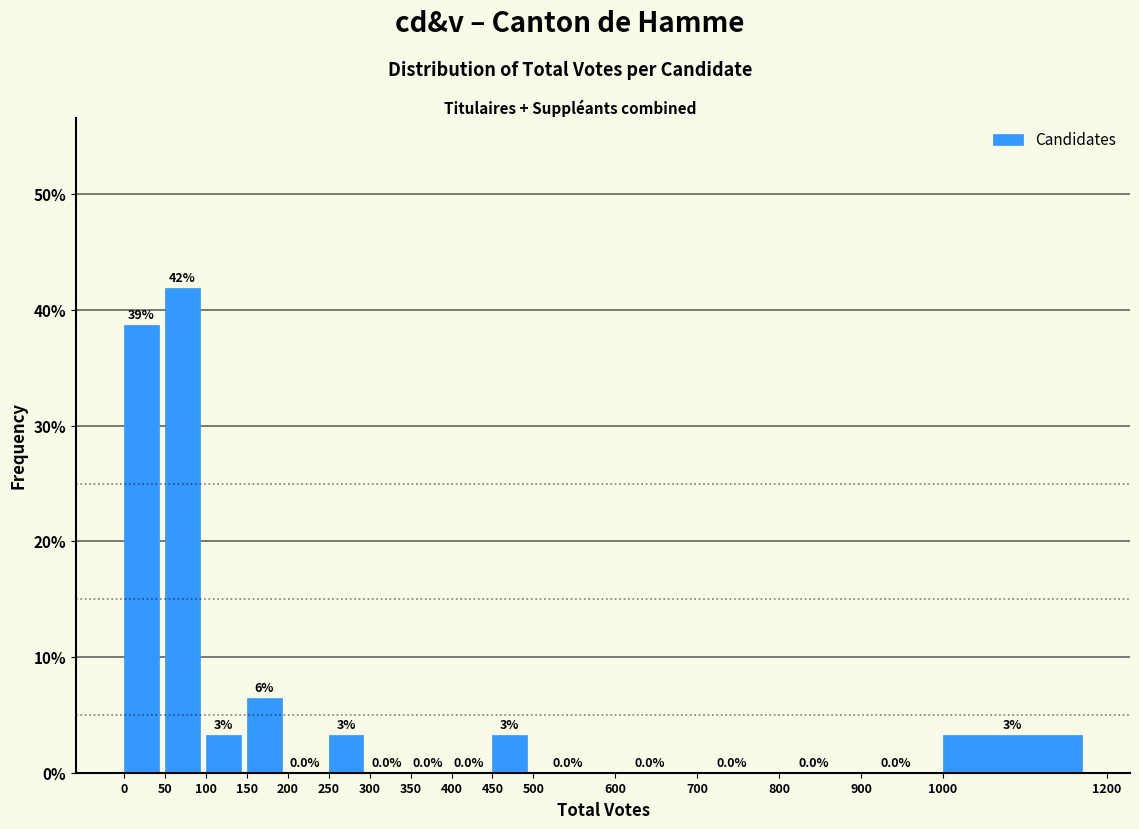

Over which range of the x-axis is the bar tallest?

50 to 100